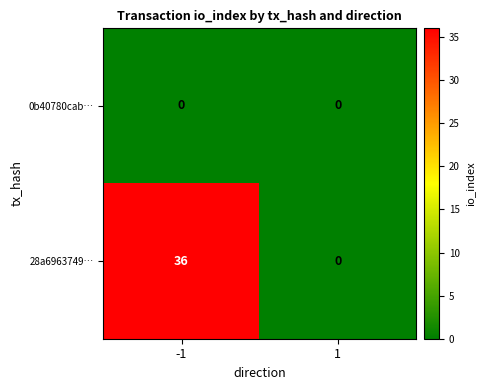

What is the maximum value shown in the chart?

36